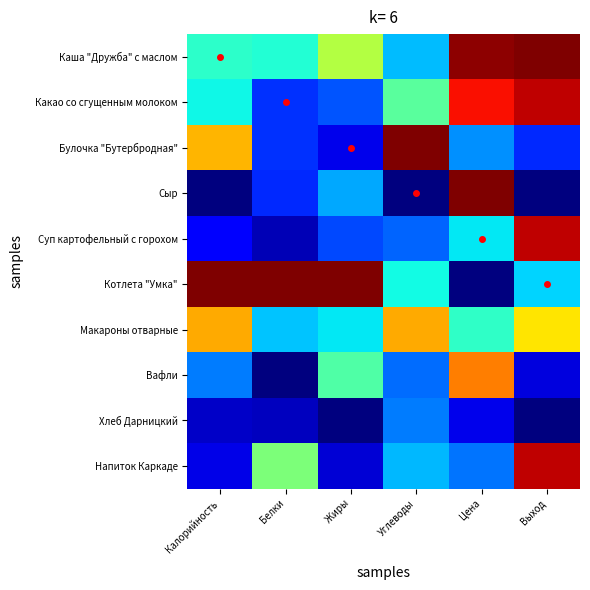

Which category has the lowest value across all series?

Калорийность